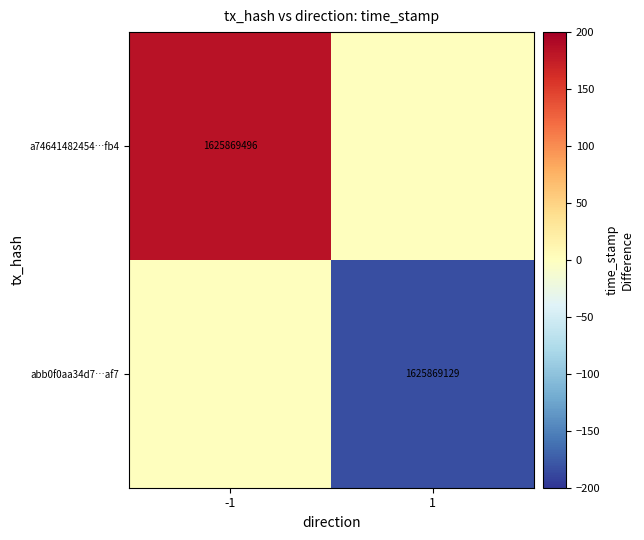

At how many categories does at least one series exceed -14?

2